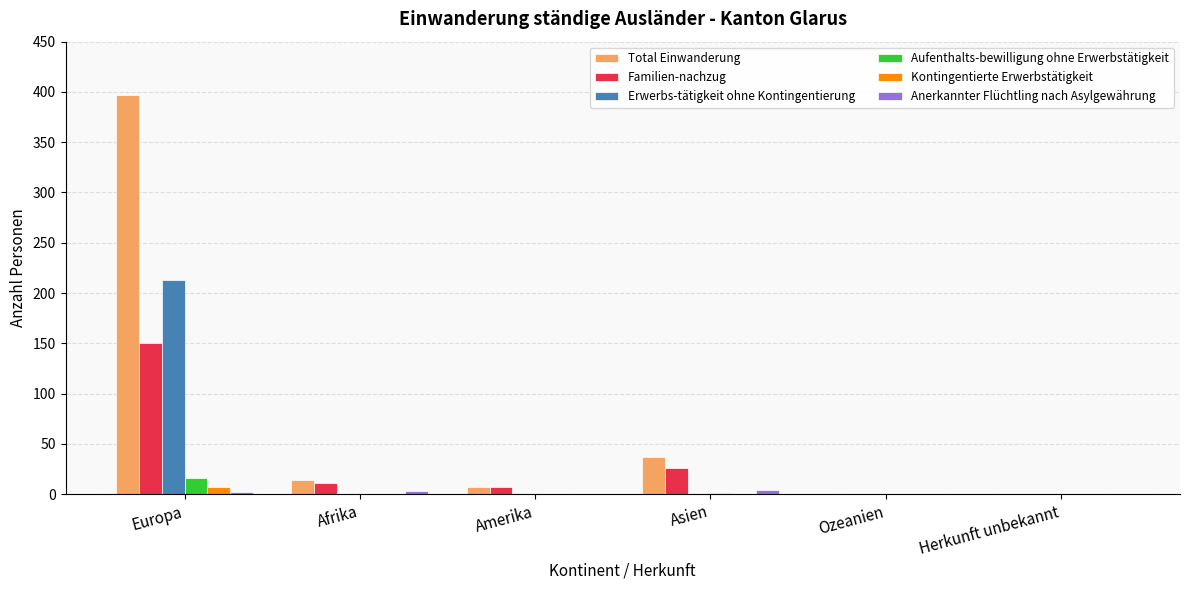

What is the greatest value displayed?

397